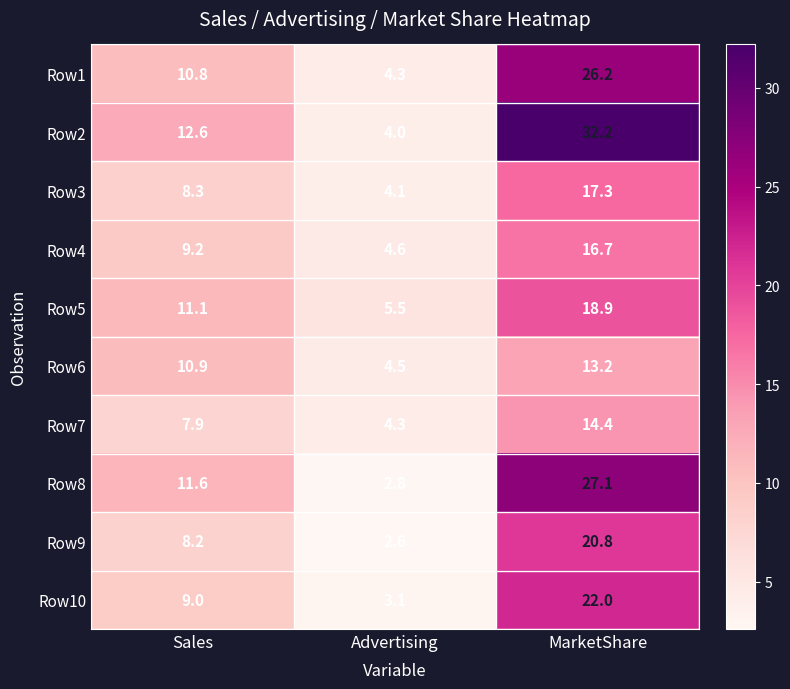

Between Sales and Advertising, which series saw the biggest shift?

Row8